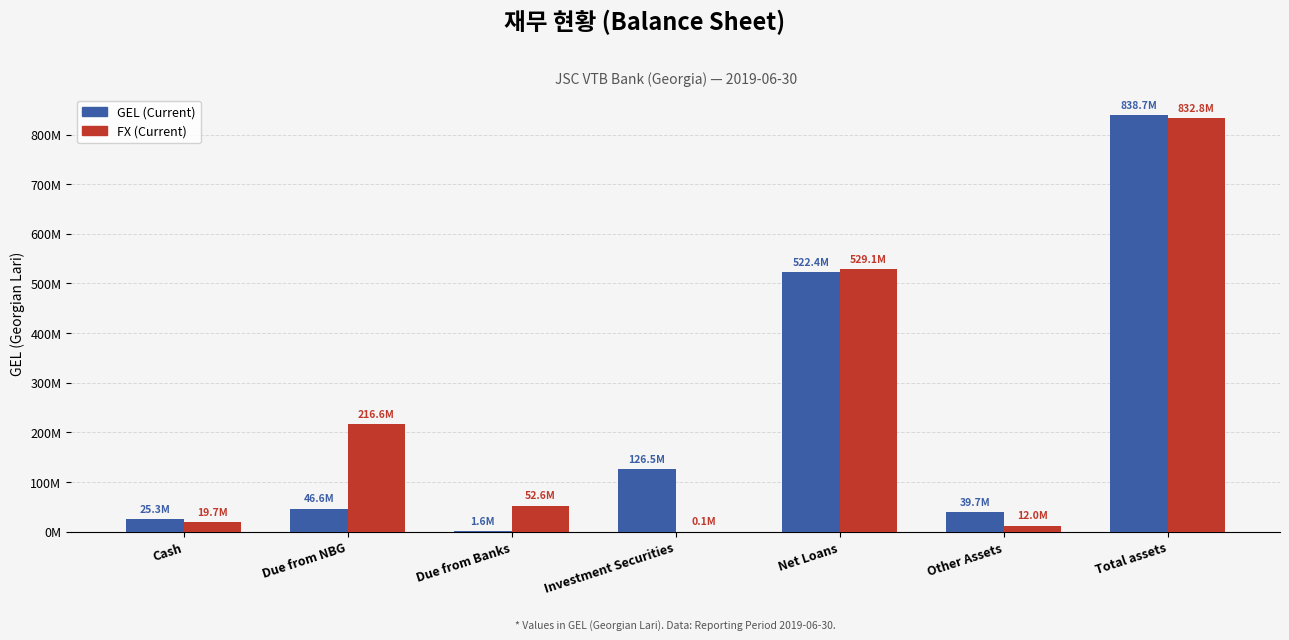

True or false: GEL (Current) has a value of 25304049.0 at Cash.

True